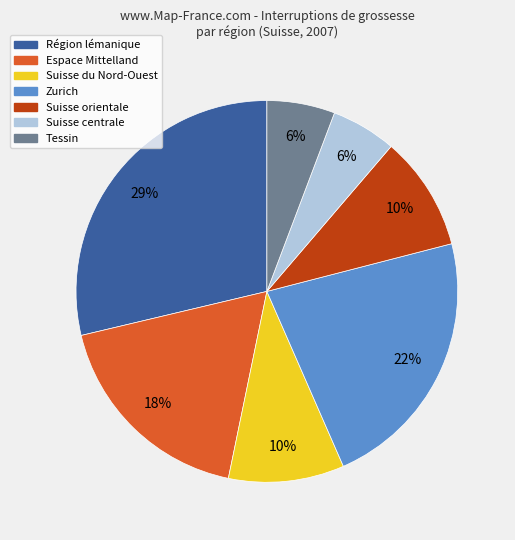

Is there a majority slice in this chart?

No